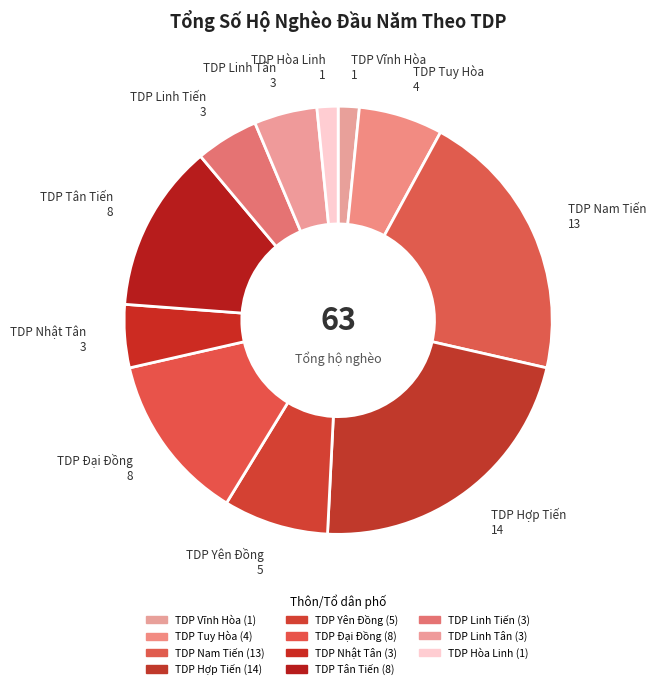

To the nearest percent, what portion does TDP Nam Tiến represent?

21%